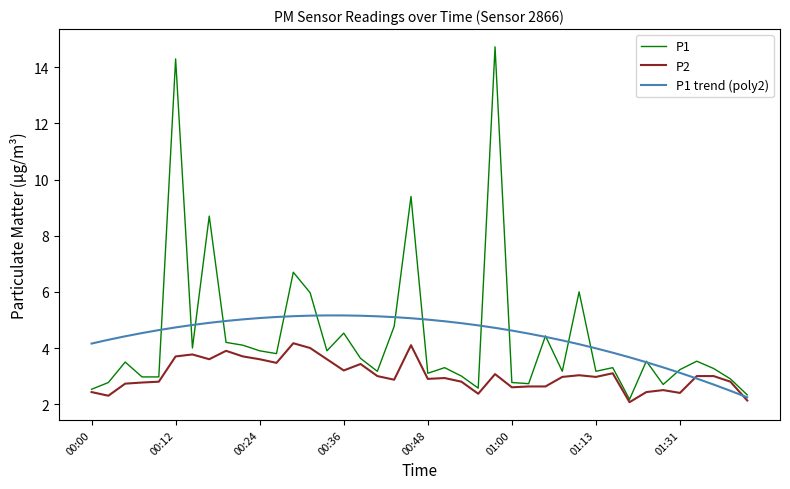

What is the maximum value shown in the chart?

14.7